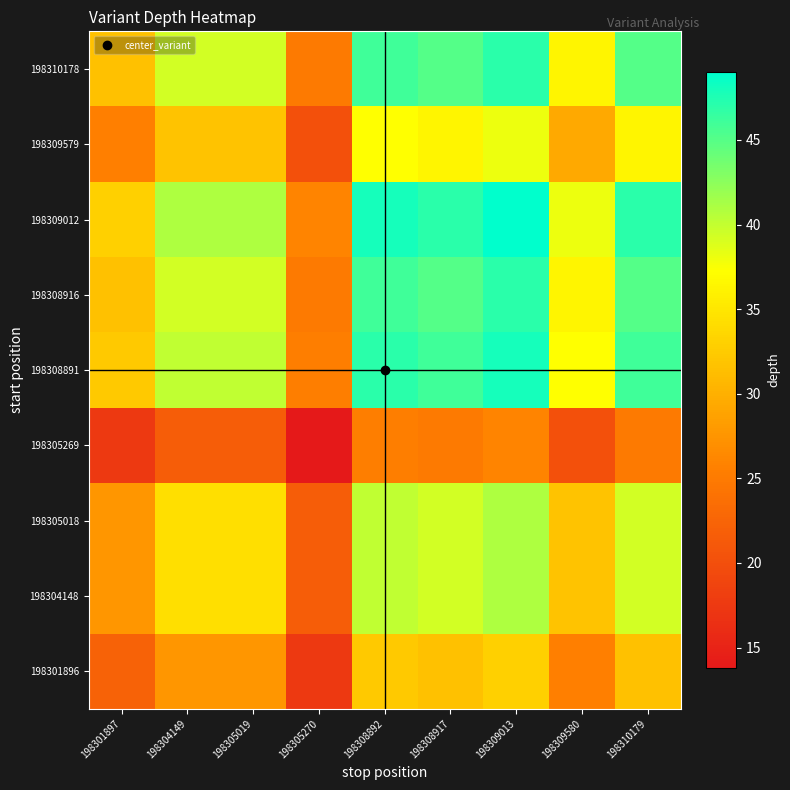

What is the spread (max minus min) of values at 198309580?

17.8